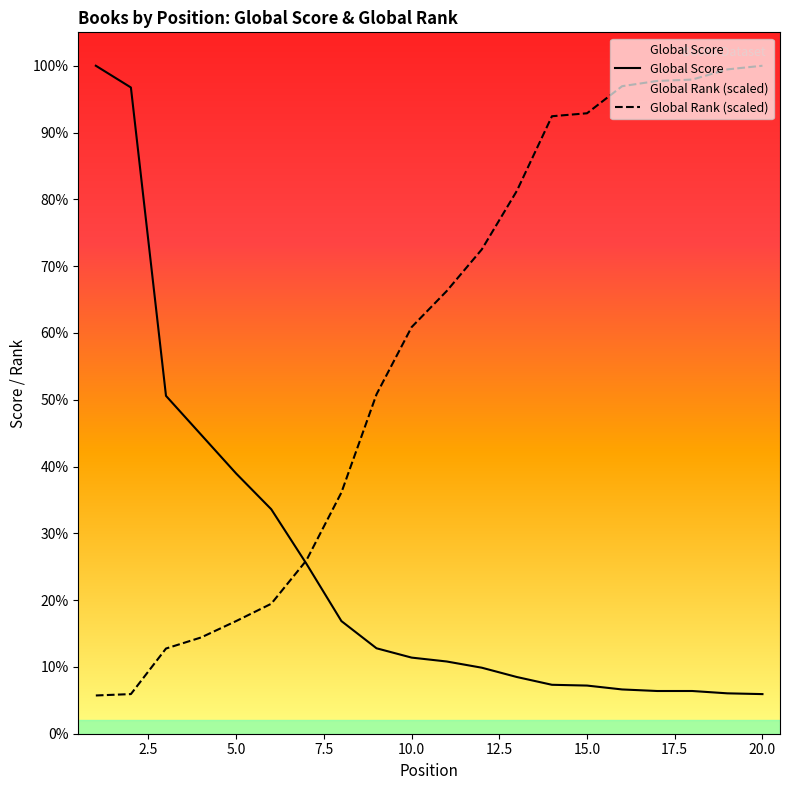

Which series changed the most between 6 and 12?

Global Rank (normalized)